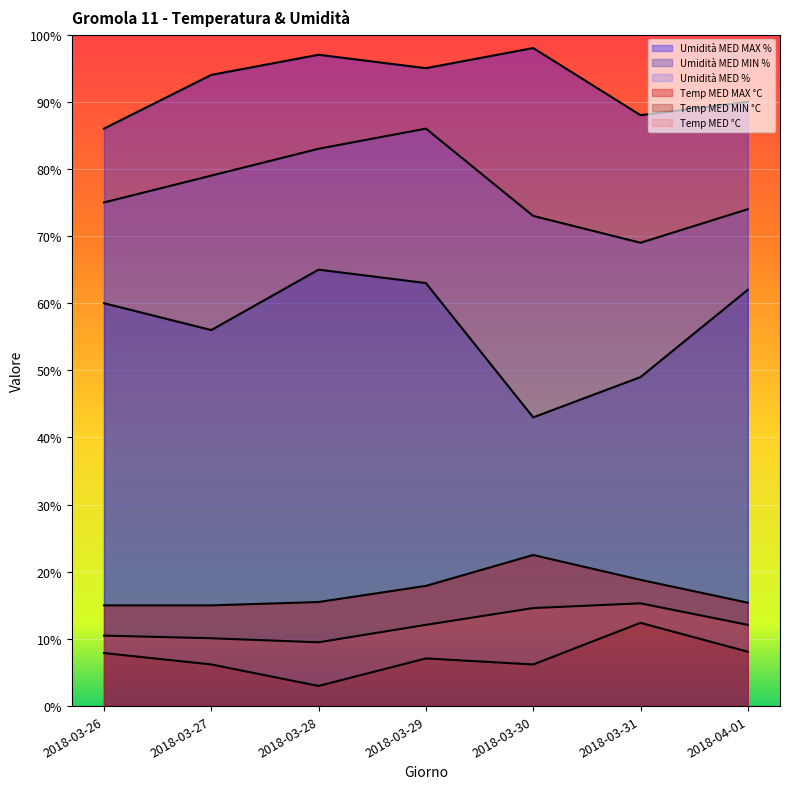

Which series has the largest range (max minus min)?

Umidità MED MIN %